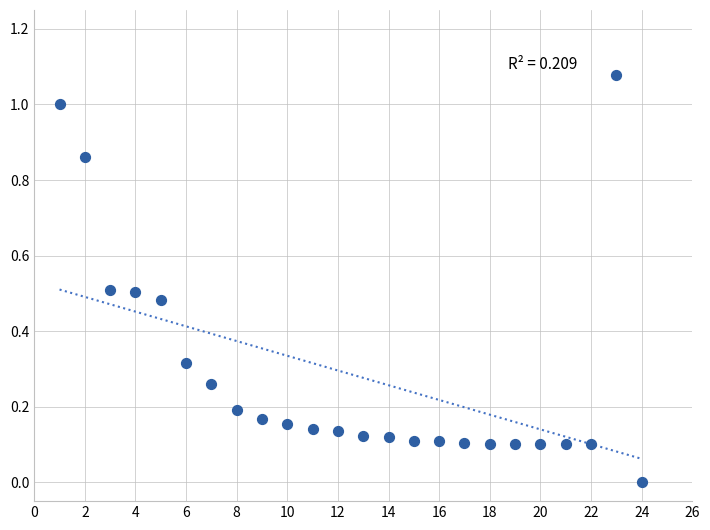

What is the range of X values (max minus min)?

23.0